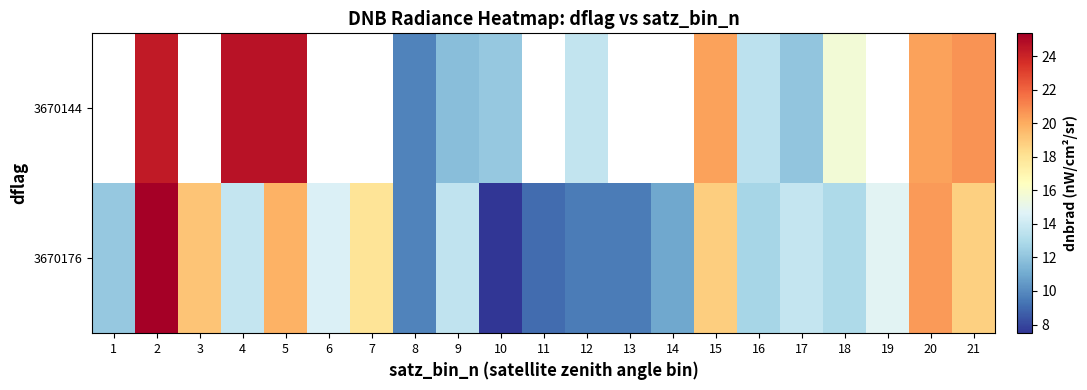

At which category is the sum across all series the highest?

2